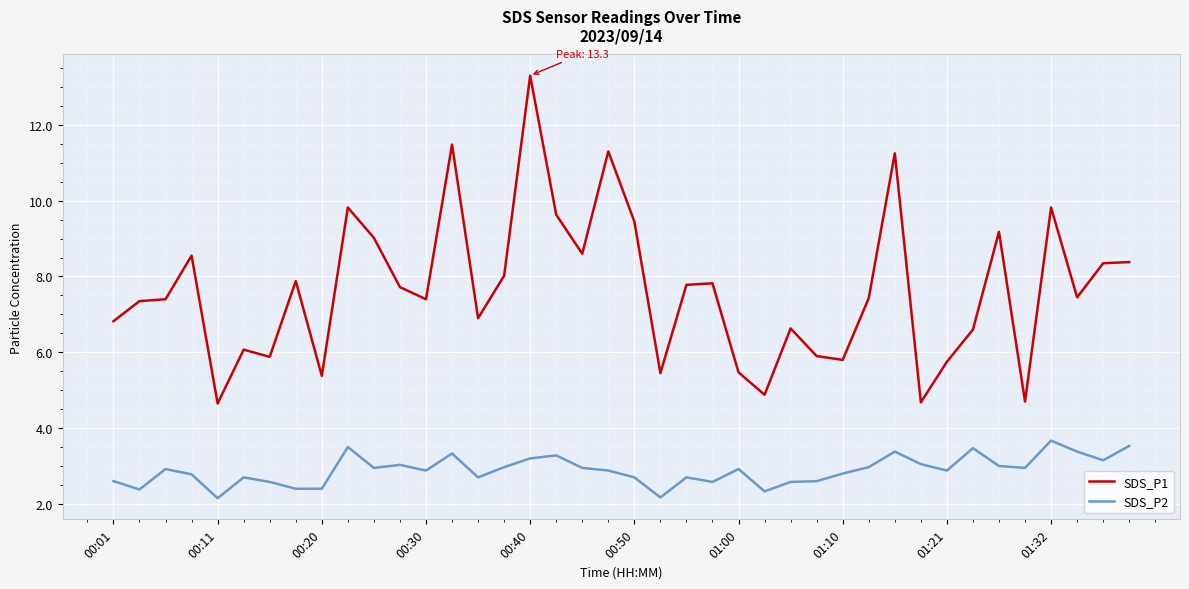

What is the difference between the maximum and minimum values in the SDS_P2 series?

1.5